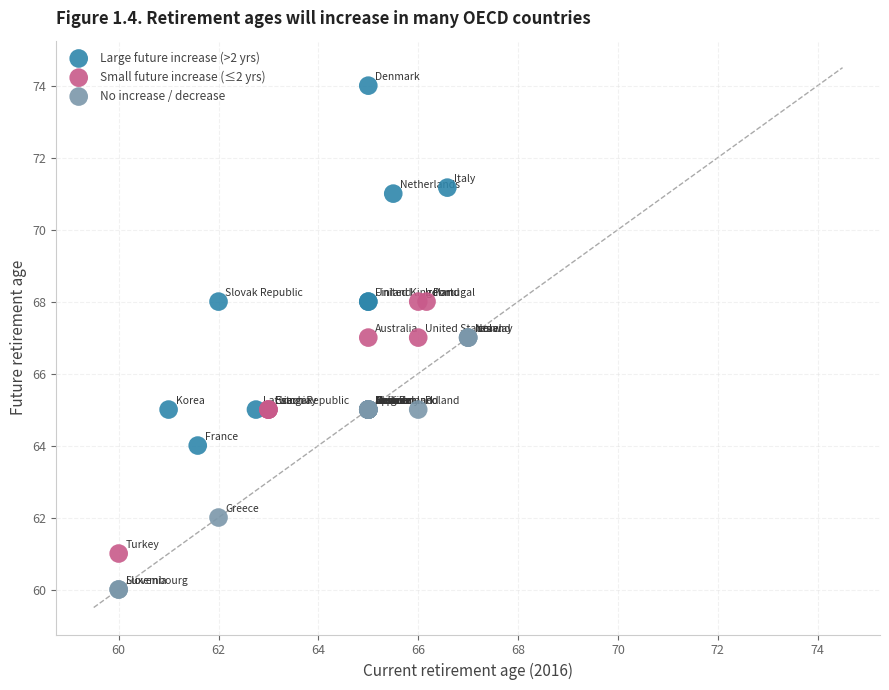

Which series reaches the minimum Y coordinate?

No increase / decrease